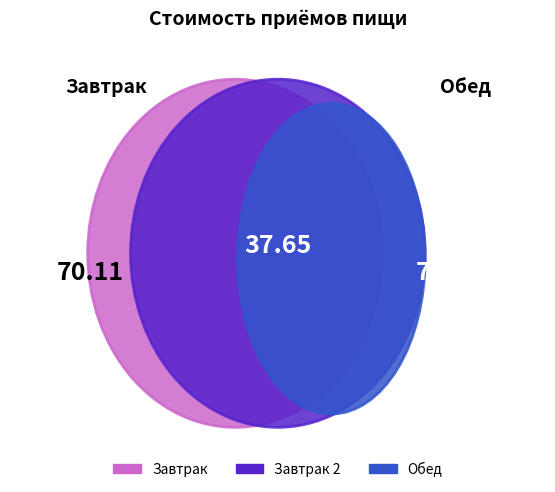

Do Завтрак 2 and Обед together represent more than half of the pie?

Yes